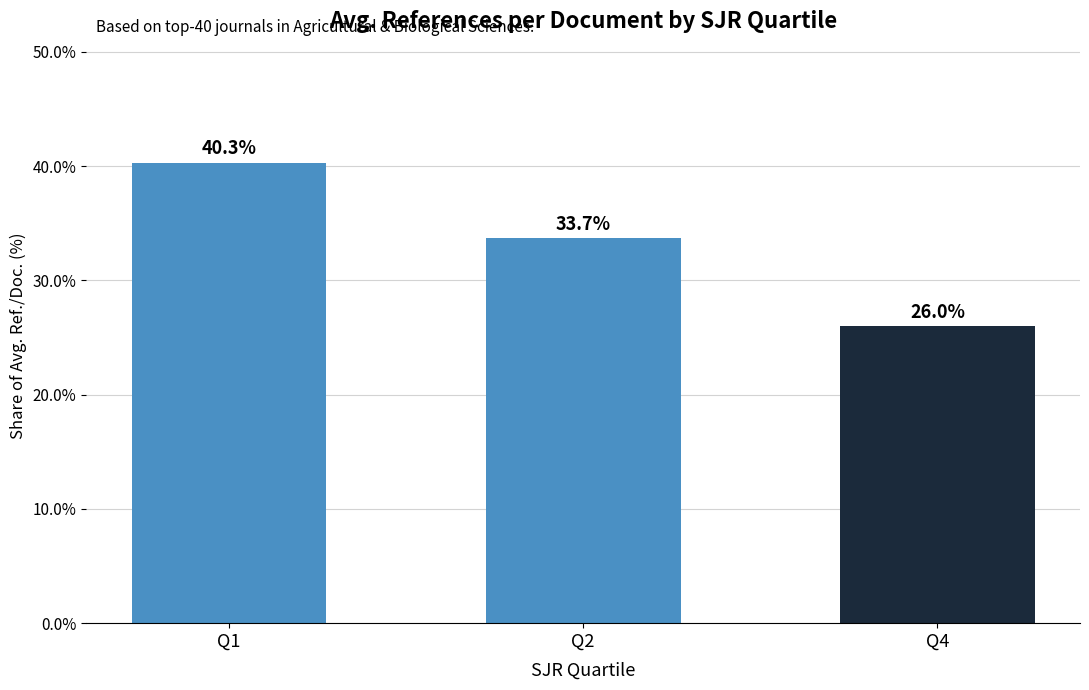

Are the bars horizontal?

No